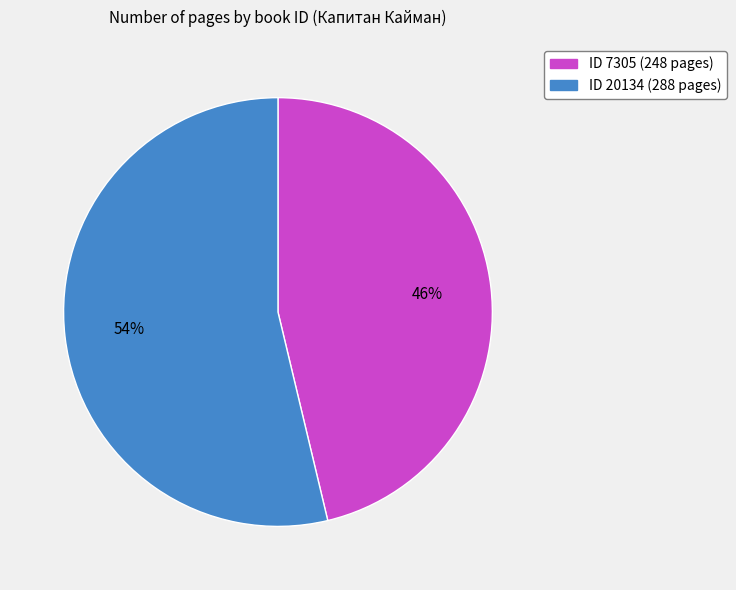

To the nearest percent, what is the average slice percentage?

50%